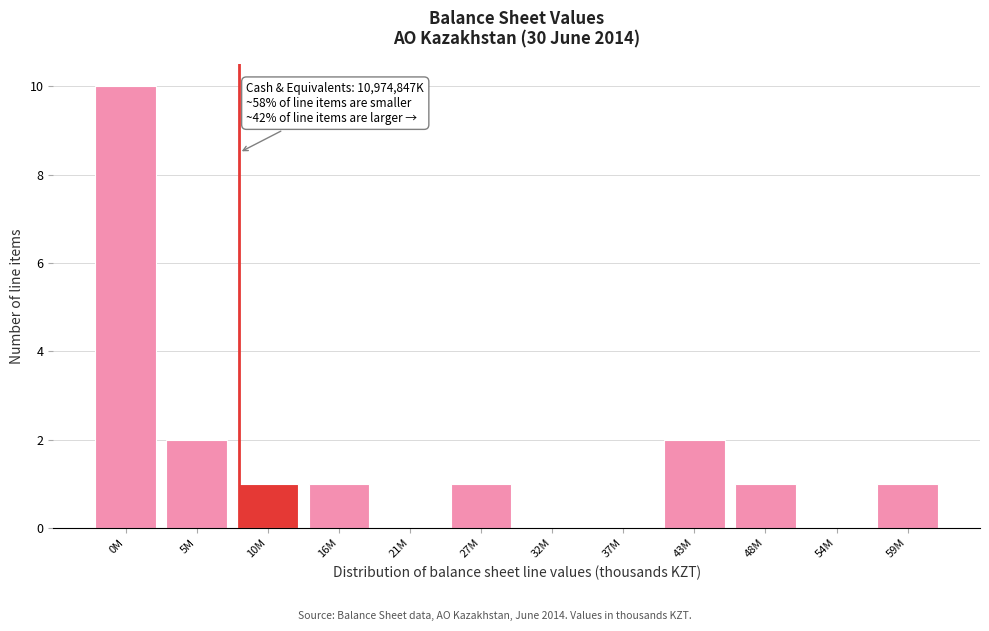

Reading left to right, list all the values displayed in this chart.

0M=10	5M=2	10M=1	16M=1	21M=0	27M=1	32M=0	37M=0	43M=2	48M=1	54M=0	59M=1